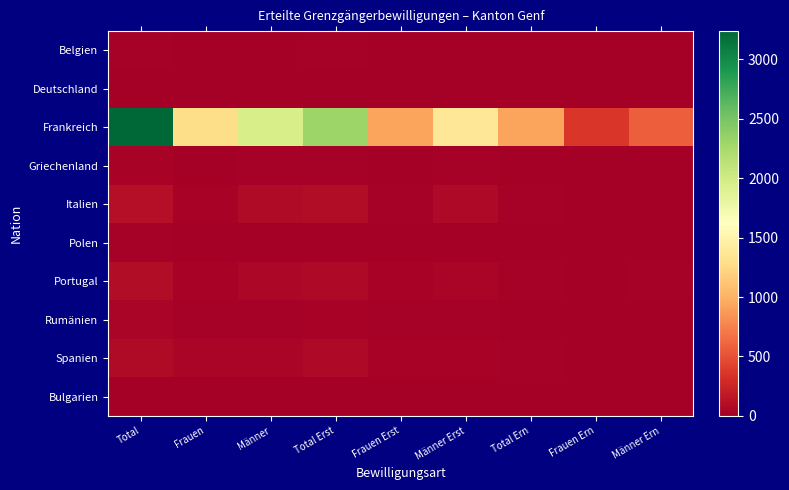

At which category is the sum across all series the highest?

Total